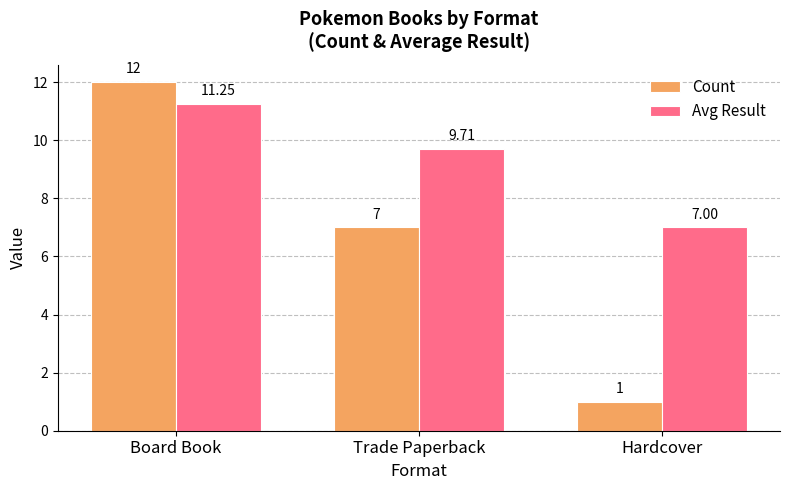

At which label is Count closest to 6?

Trade Paperback